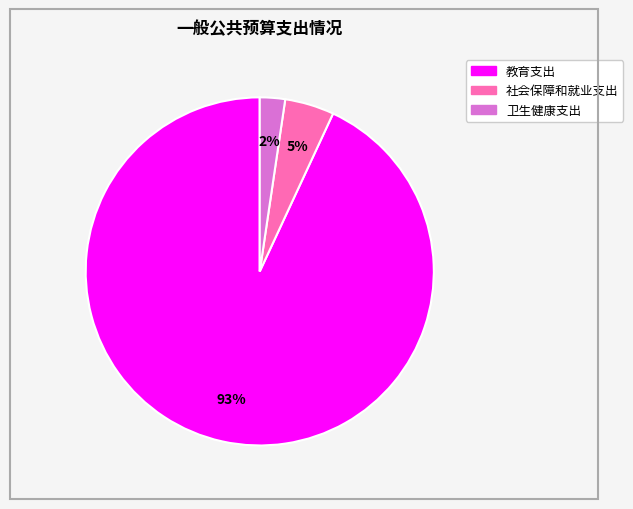

Combined, do 卫生健康支出 and 教育支出 account for over 50%?

Yes